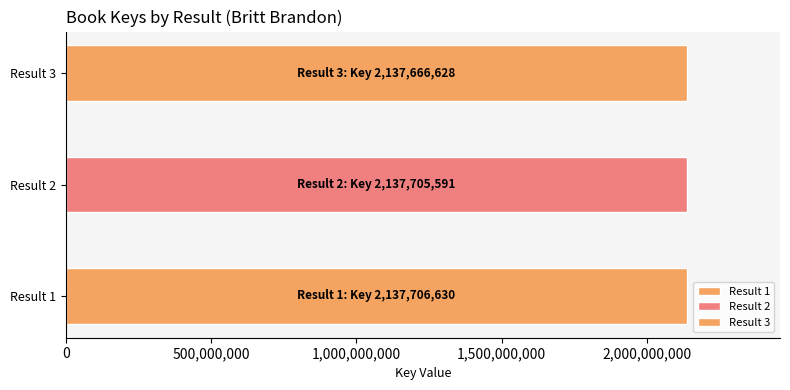

What is the sum of all values?

6413078849